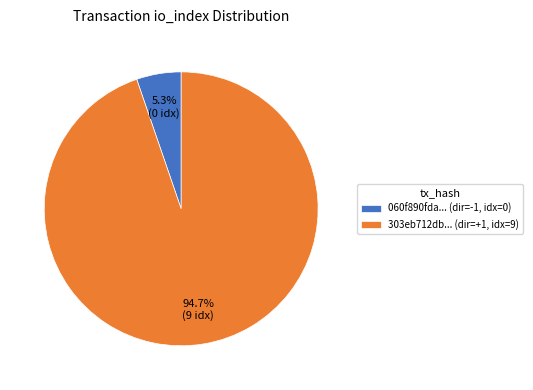

Which category accounts for the majority?

303eb712db... (dir=+1, idx=9)